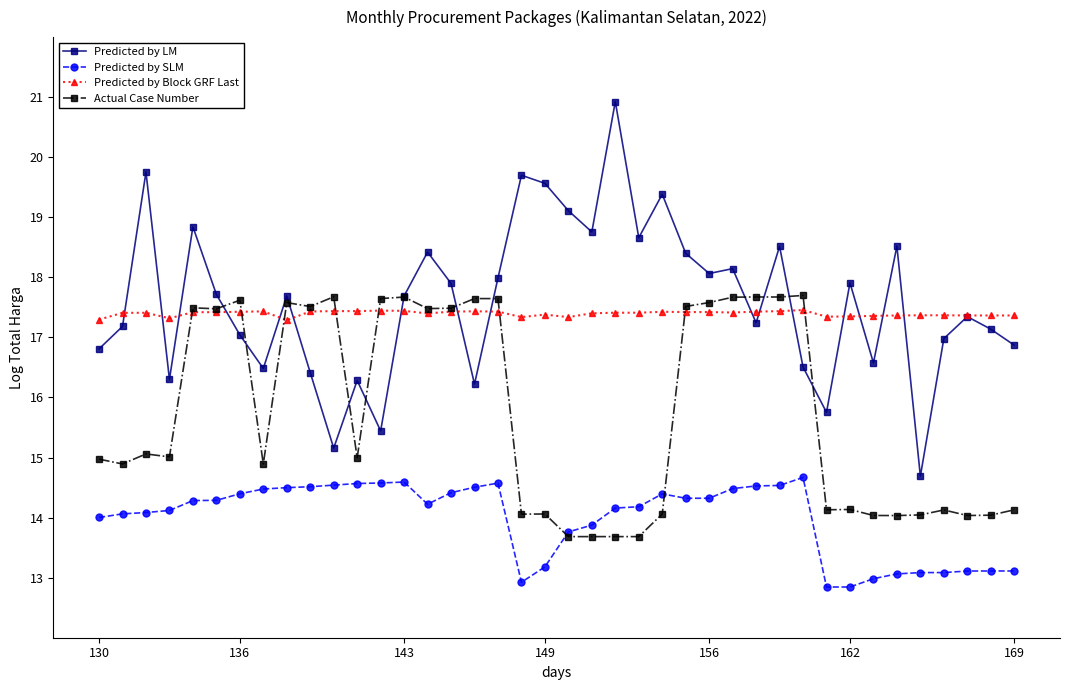

What is the maximum value for Actual Case Number?

17.7